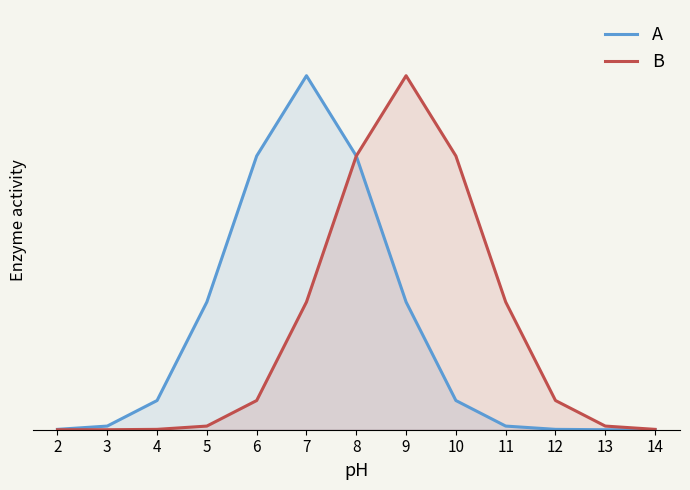

Which label corresponds to the smallest value in the chart?

13